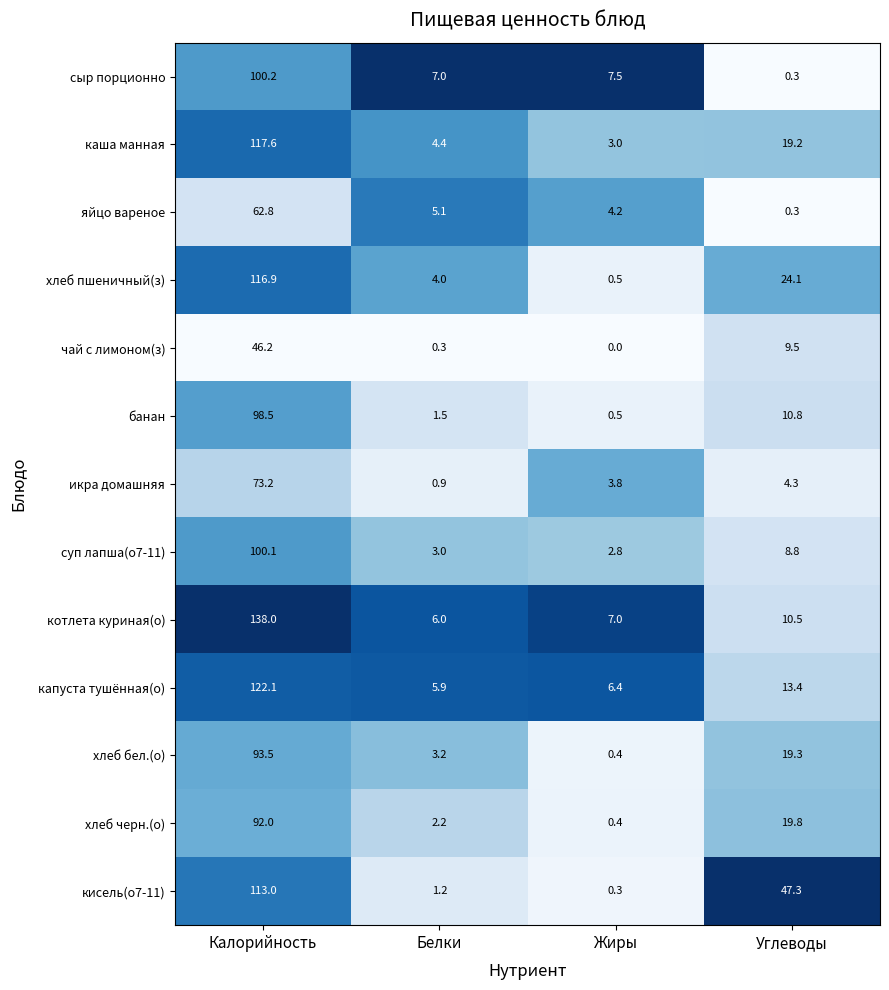

What is the sum of the котлета куриная(о) values at Жиры and Углеводы?

17.5